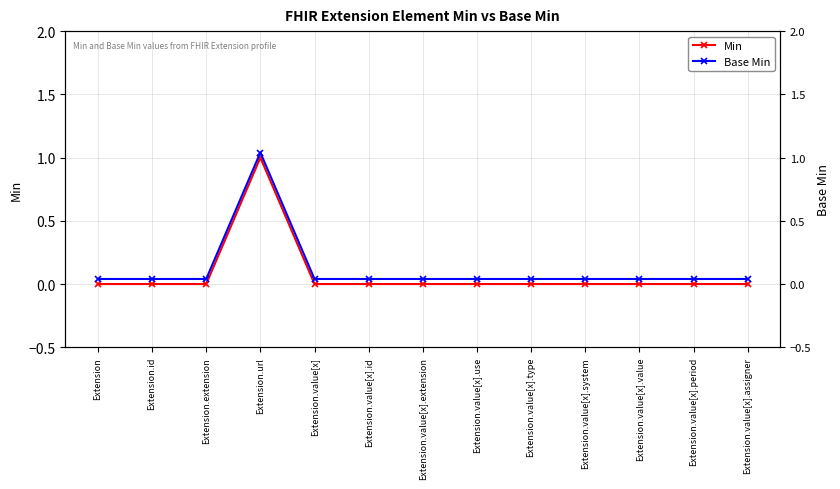

What are all the series names shown in the legend?

Min, Base Min